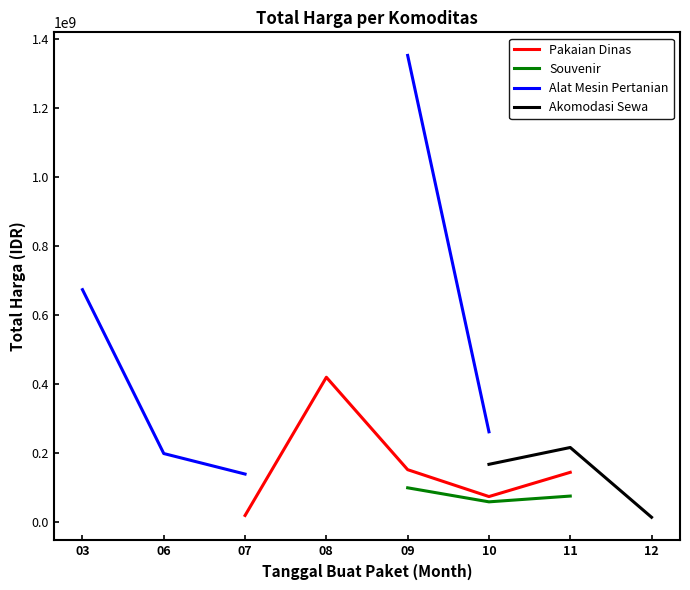

The value of Akomodasi Sewa at 12 is 4420519.4. True or false?

False